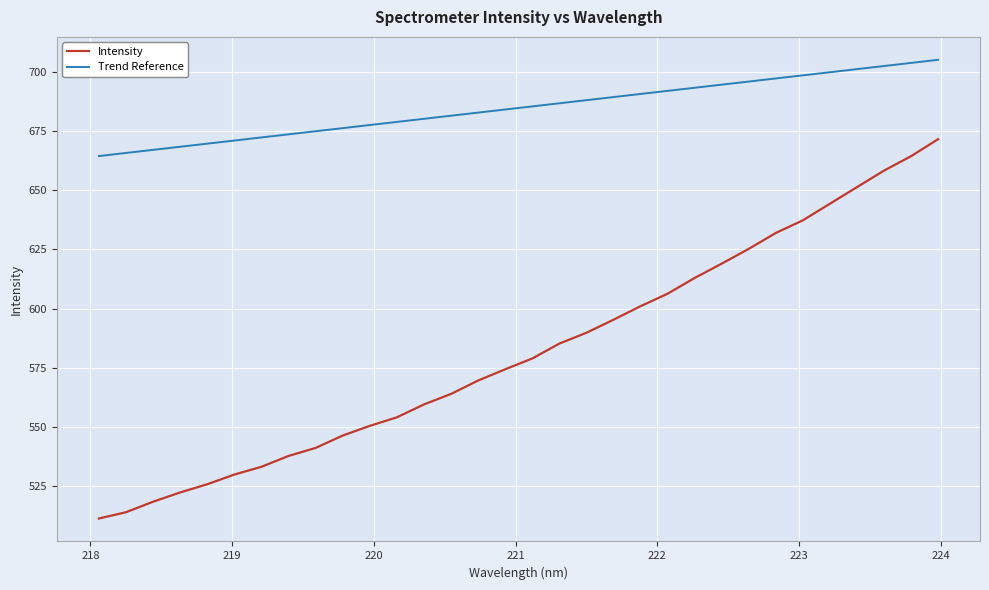

Which series has the largest total across all categories?

Trend Reference